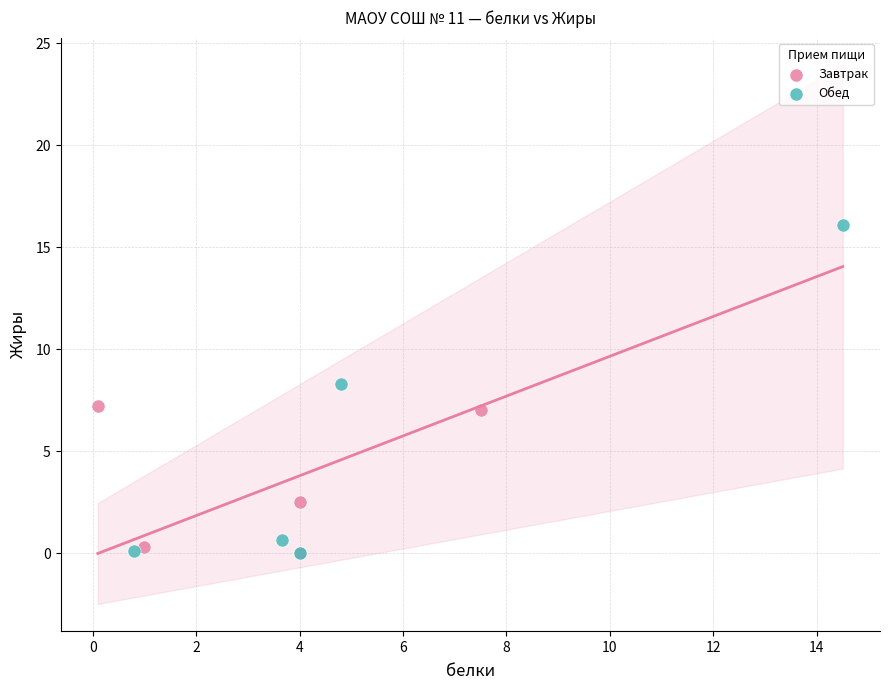

Which series reaches the maximum Y coordinate?

Обед